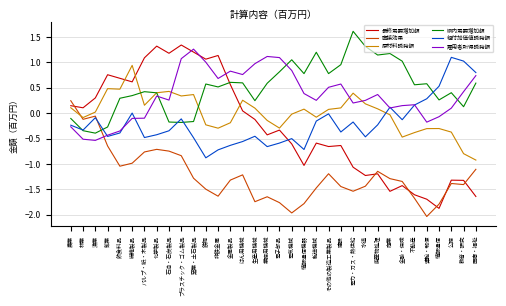

Is the value of 県内需要増加額 at 医療・福祉 greater than the value of 最終需要増加額 at 公務?

Yes